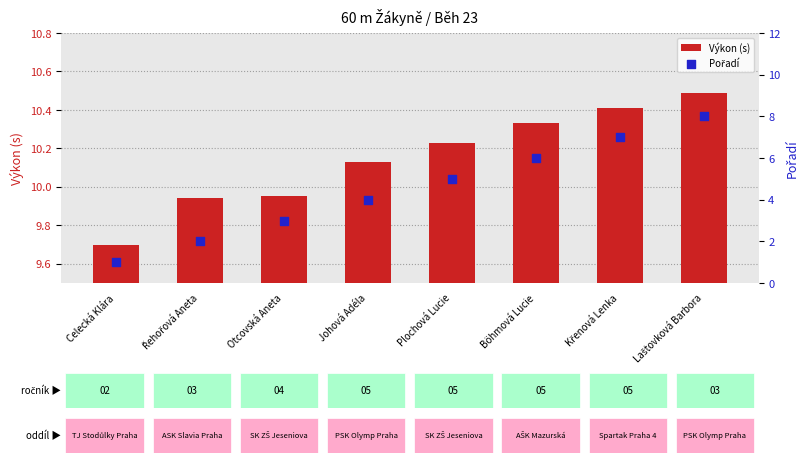

At which category is the sum across all series the highest?

Laštovková Barbora